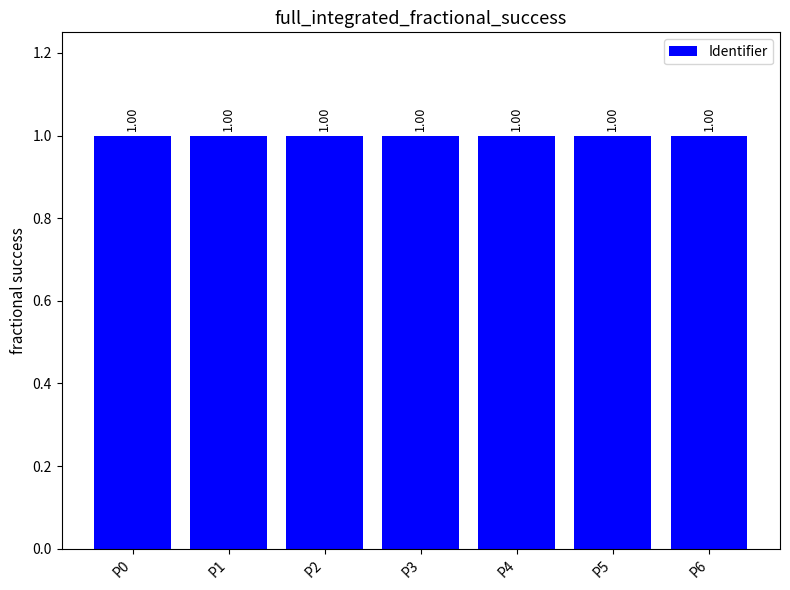

Does the chart contain stacked bars?

No